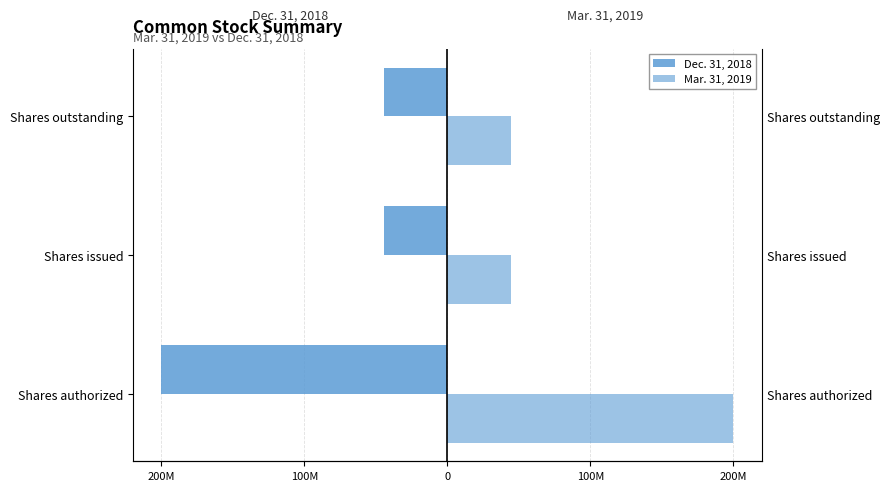

Is the value of Mar. 31, 2019 at Shares outstanding greater than the value of Dec. 31, 2018 at Shares authorized?

Yes